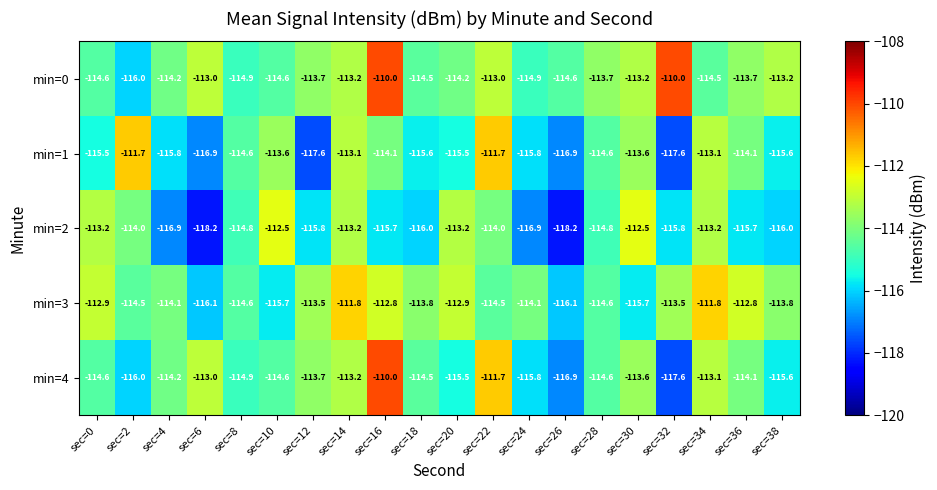

What is the highest value of the min=1 series?

-111.7